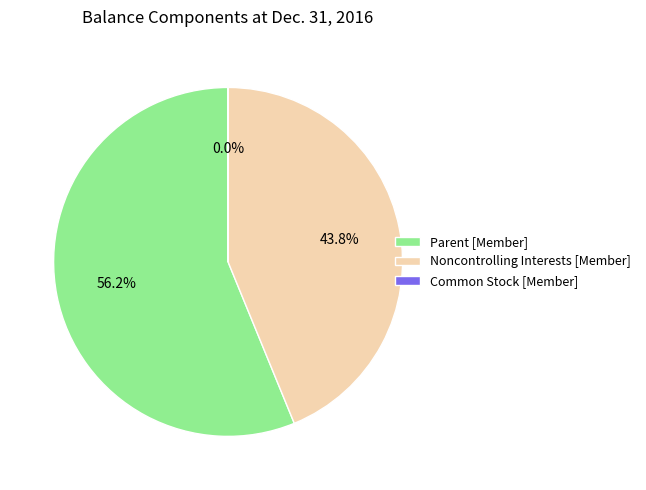

What is the largest slice in the pie chart?

Parent [Member]